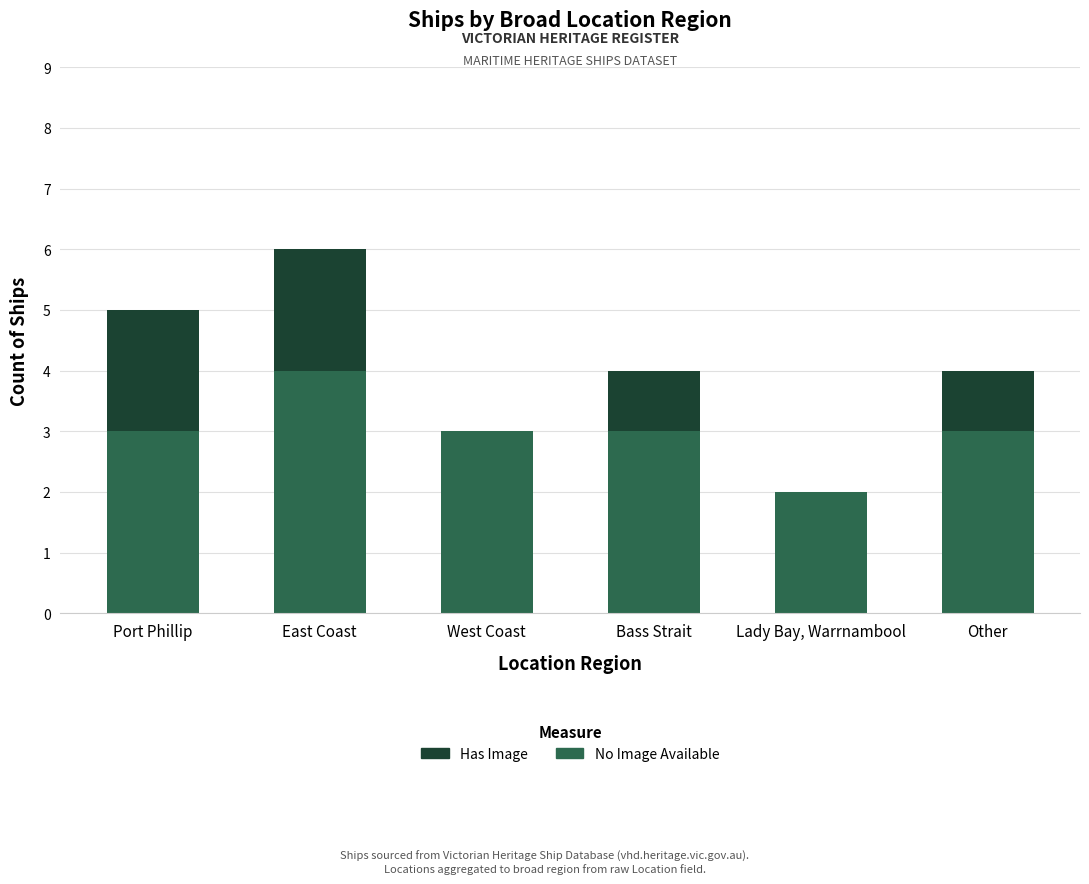

At which category is the sum across all series the highest?

East Coast